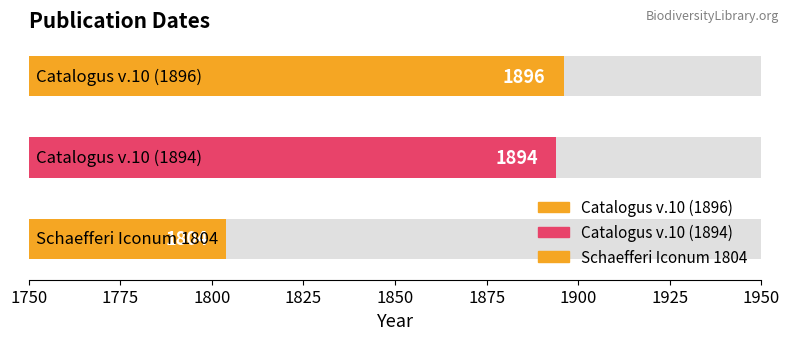

Are the bars horizontal?

Yes